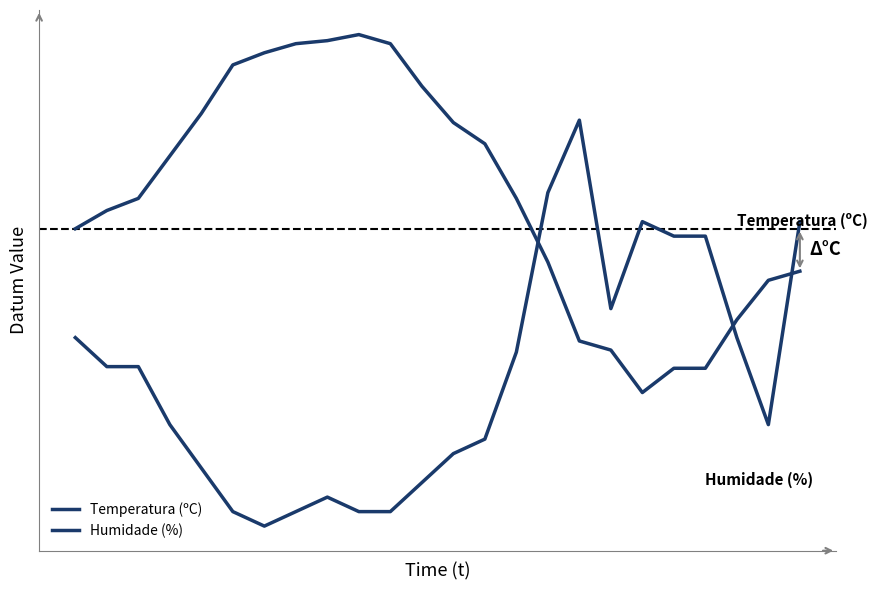

Is this an area chart (filled region under the line)?

No